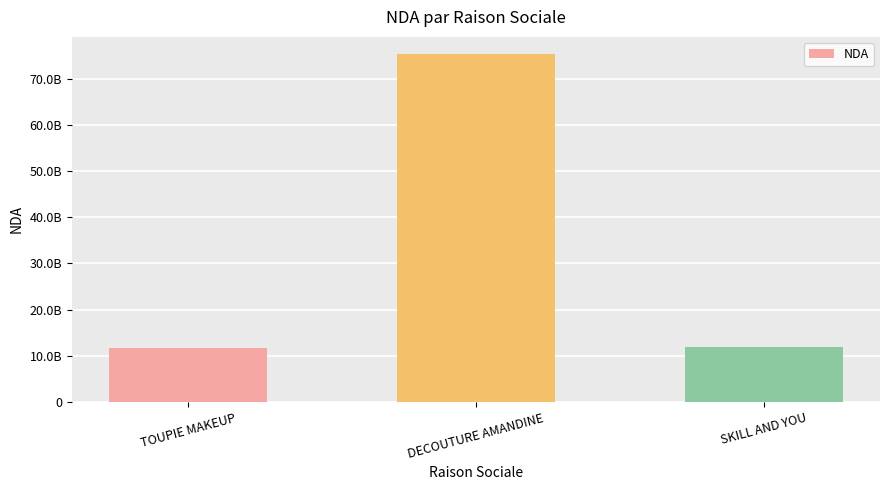

Which has a higher value, TOUPIE MAKEUP or DECOUTURE AMANDINE?

DECOUTURE AMANDINE